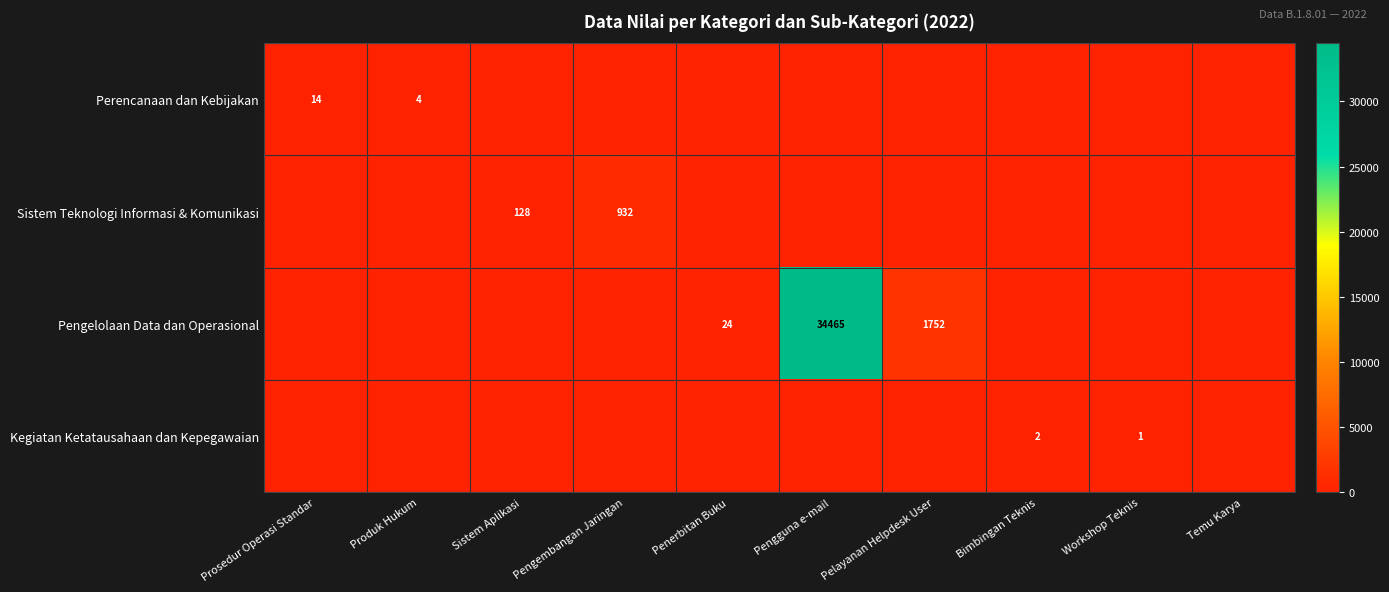

How many series are shown in this chart?

4